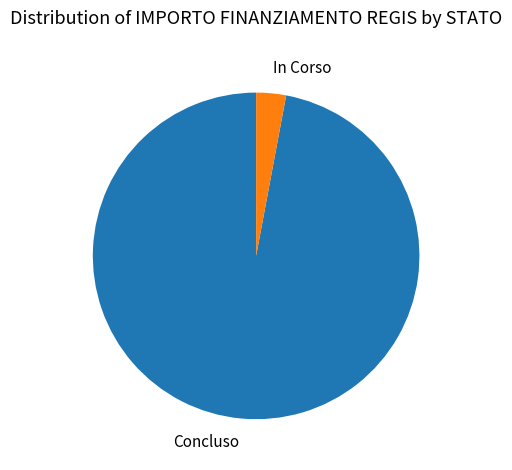

Which has a higher value, In Corso or Concluso?

Concluso